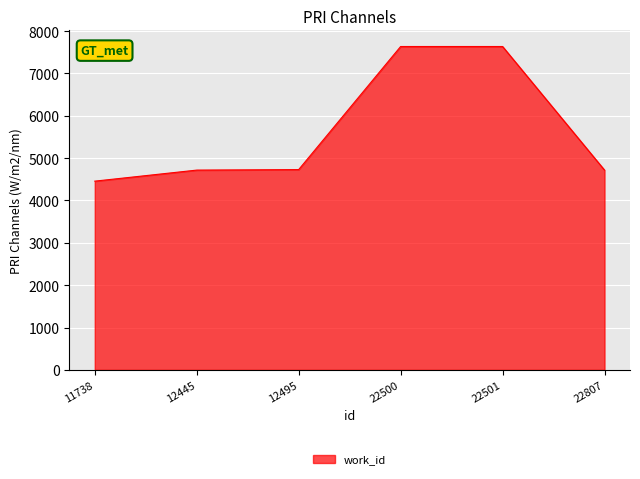

True or false: the data shows 4730 at 12495.

True